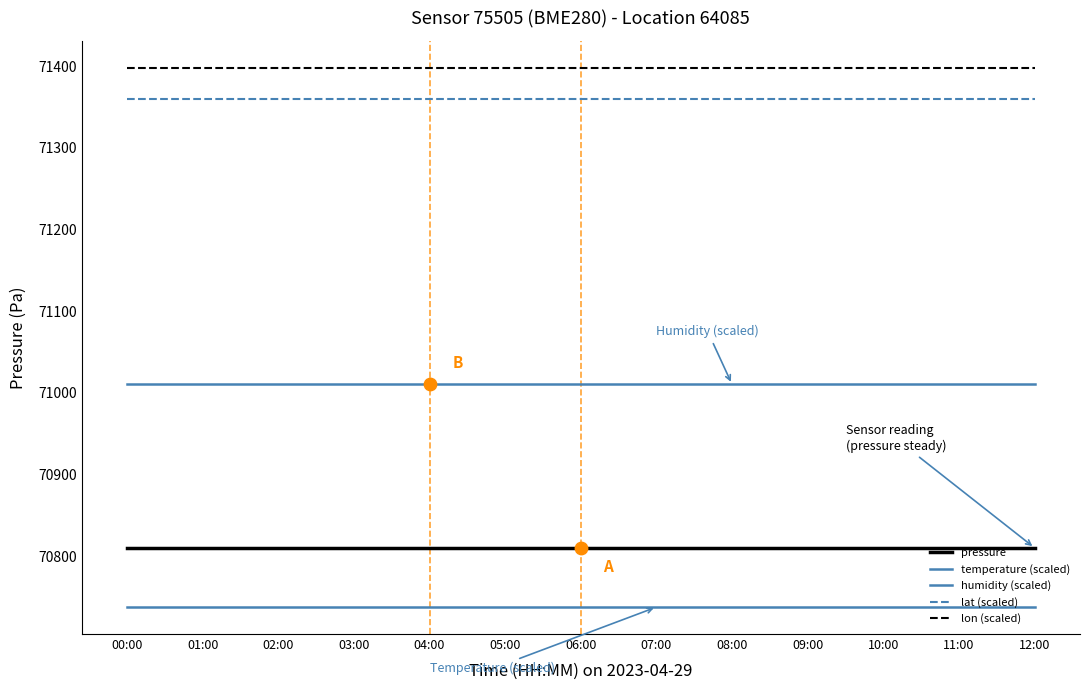

Which series has the largest total across all categories?

lon (scaled)